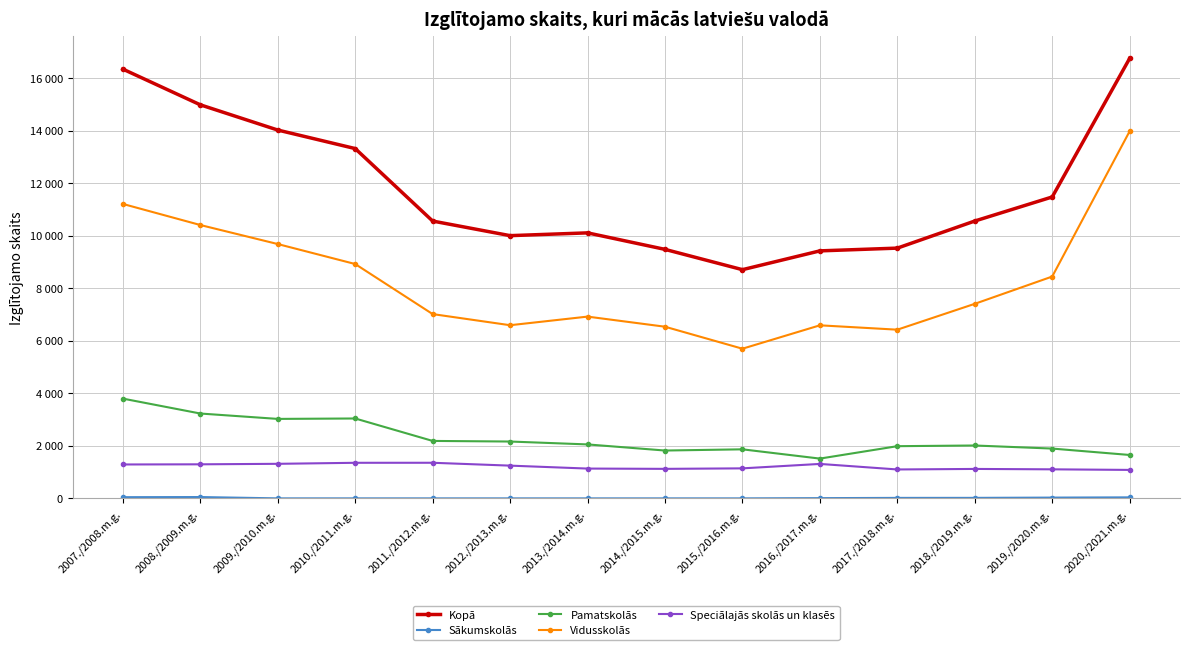

Is this an area chart (filled region under the line)?

No